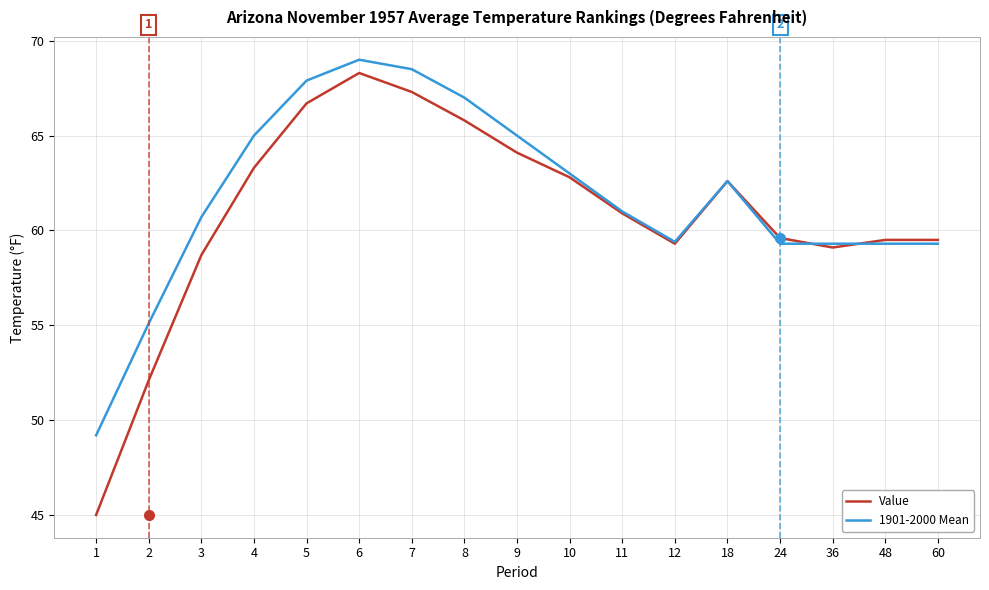

How many series are shown in this chart?

2